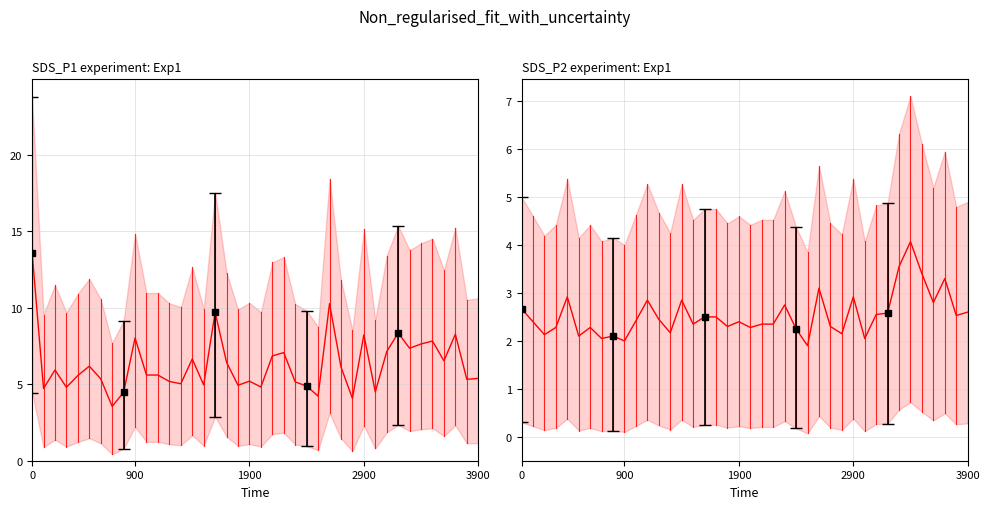

How many lines are shown in the chart?

2